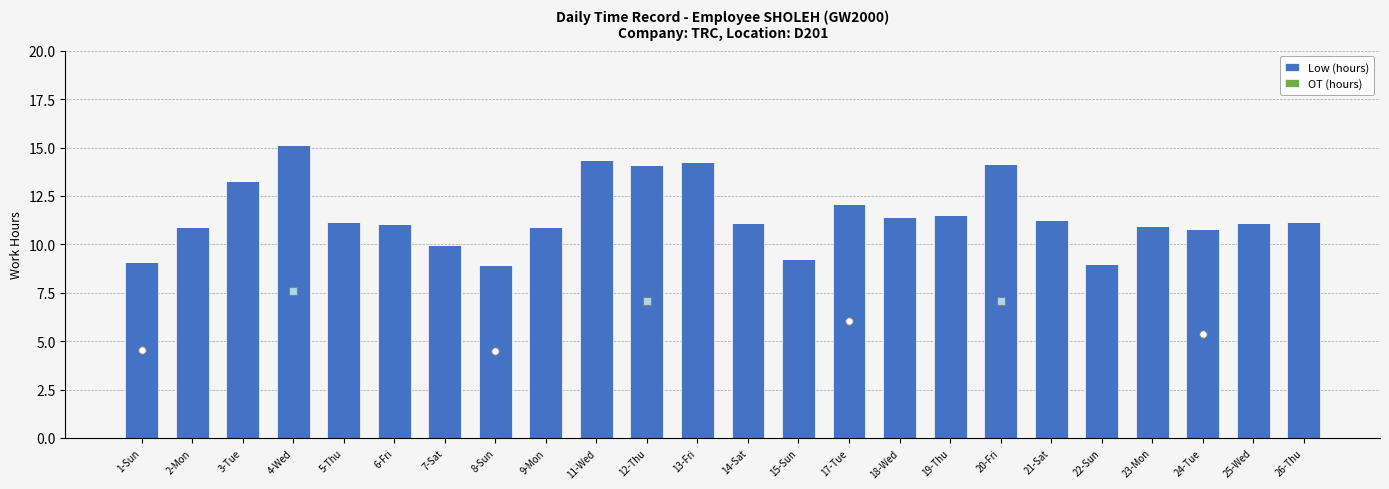

Which series reaches the minimum Y coordinate?

OT (hours)